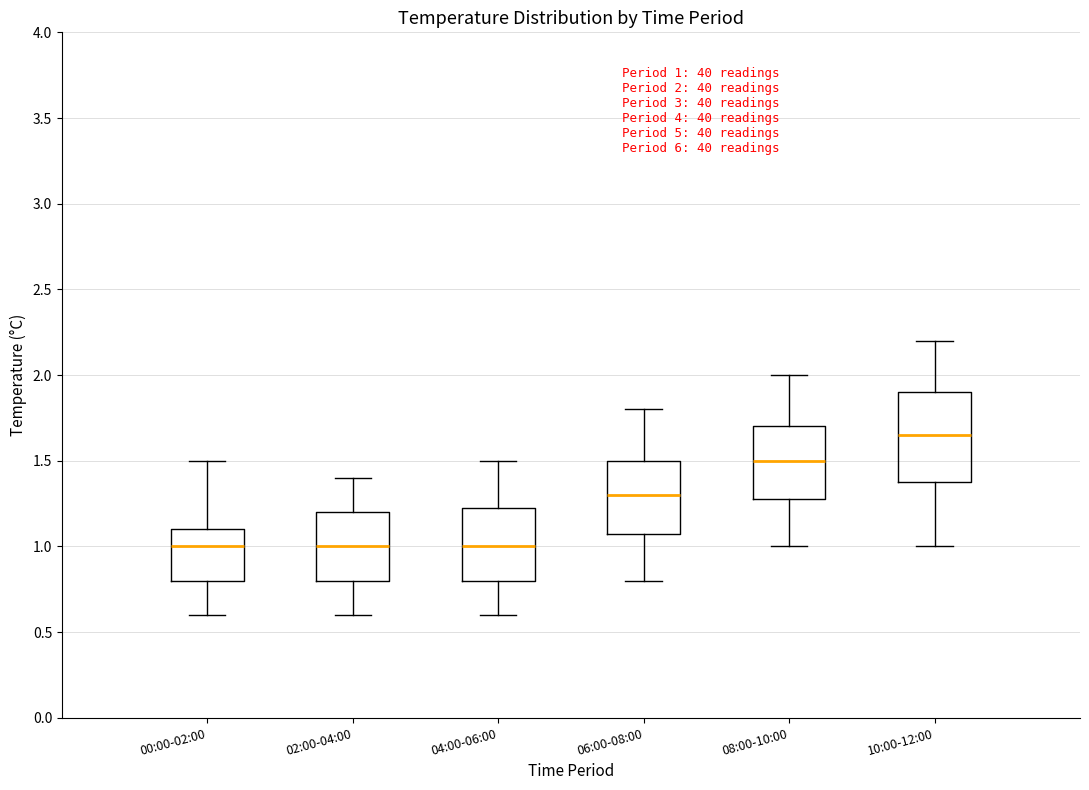

Which box is the tallest, from its lower edge to its upper edge?

10:00-12:00